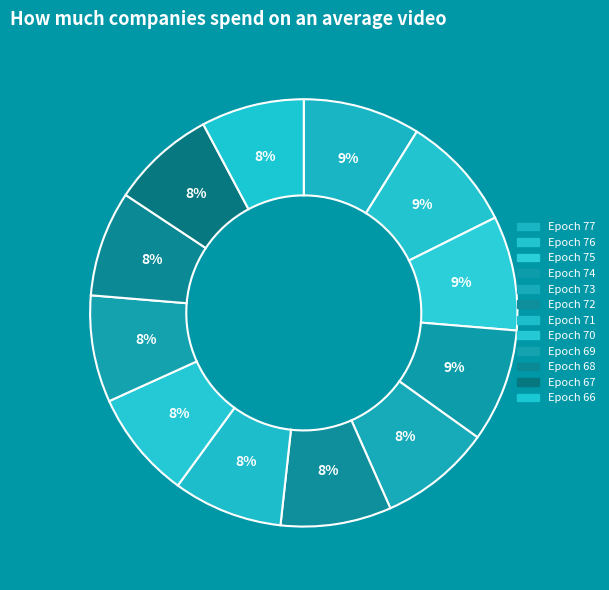

Does Epoch 75 account for over 50% of the chart?

No